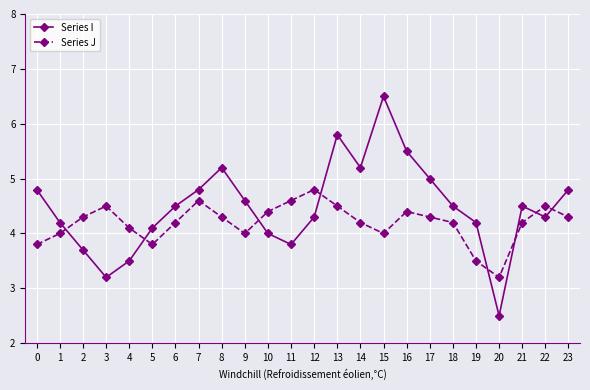

Where is the first local maximum for Series J?

3